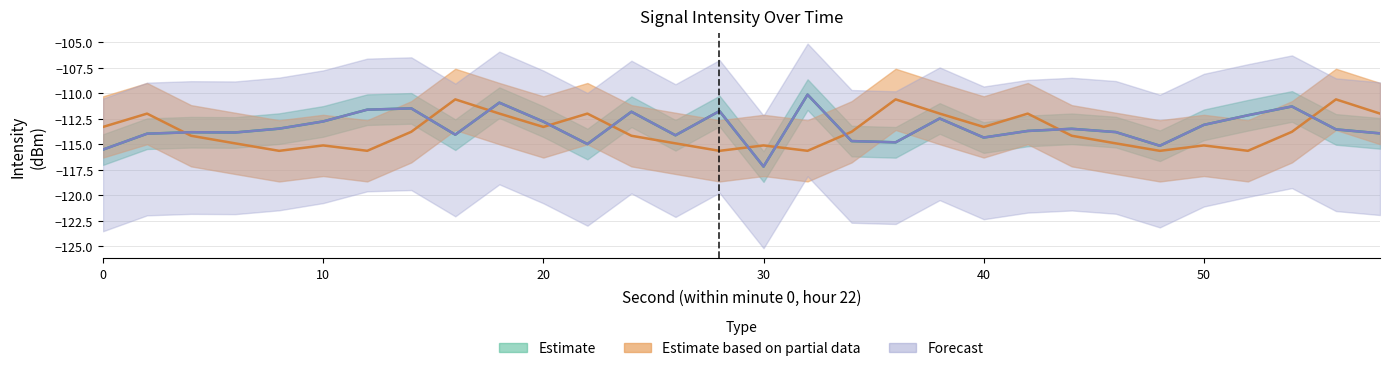

The value of Estimate based on partial data at 30 is -24.1. True or false?

False